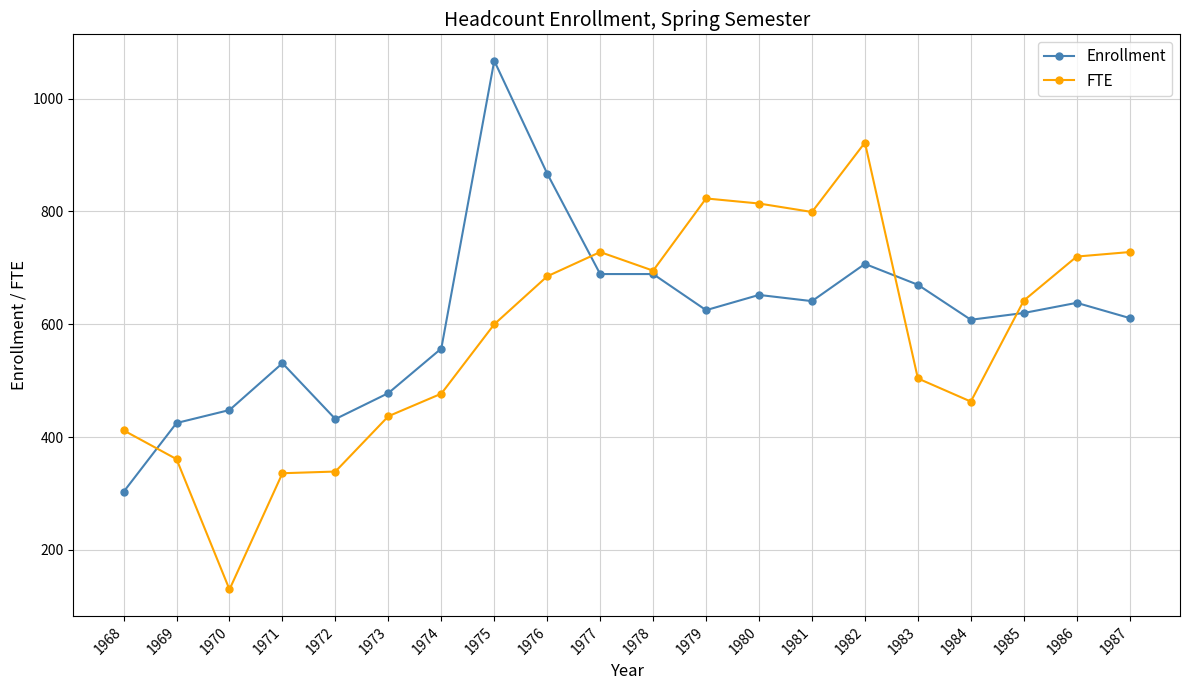

What is the value of the FTE point at the 16th from the left?

504